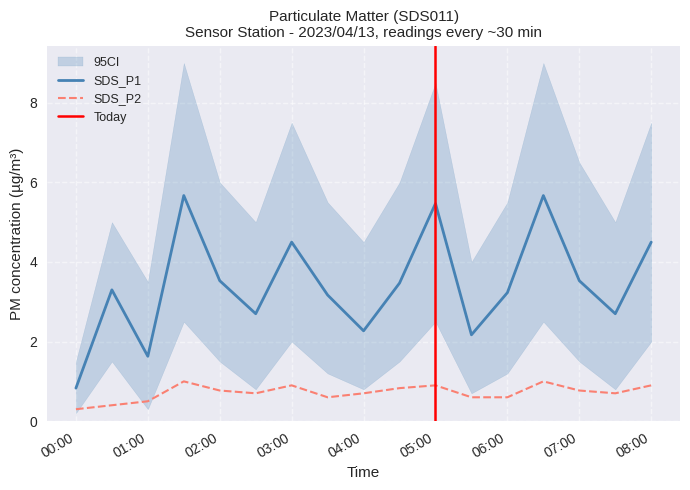

True or false: SDS_P1 and SDS_P2 intersect in this chart.

False